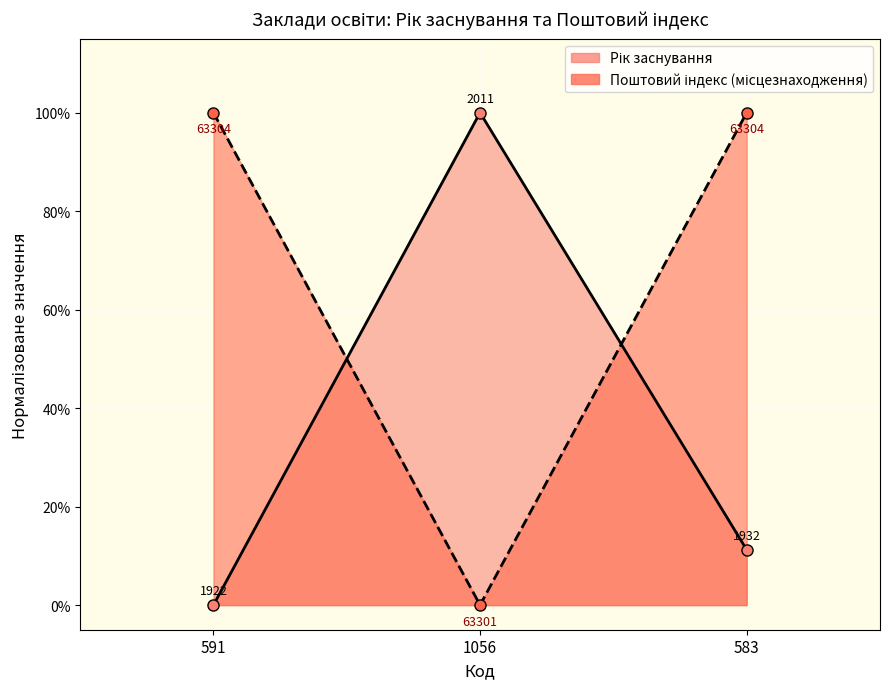

What is the greatest value displayed?

1.0